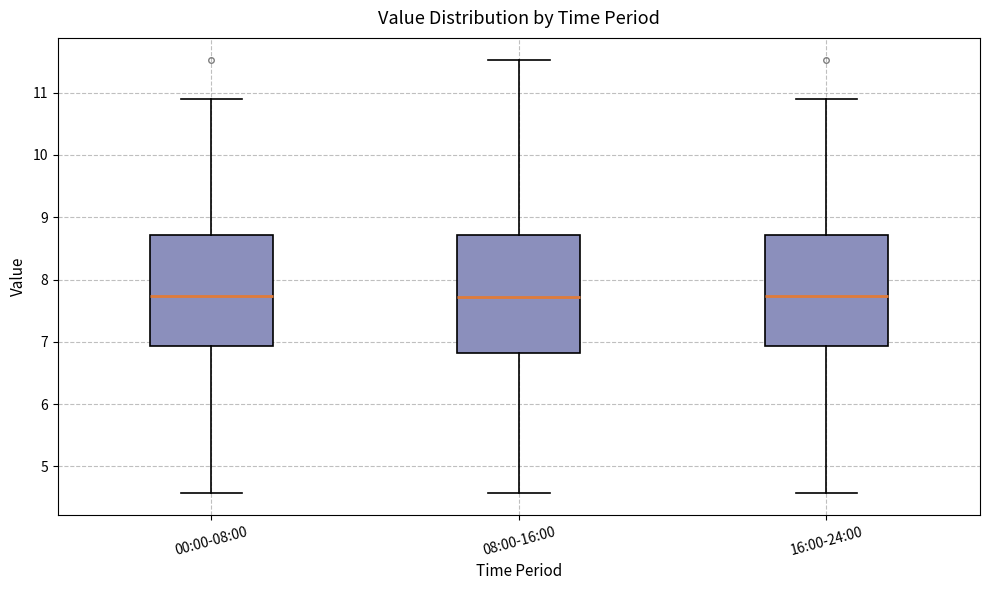

Reading left to right, transcribe this box plot: for each box, give where its median line is, the range the box spans, and where its two whiskers end, as read against the y-axis. The values are not printed on the chart, so give them approximately, as read against the axis.

00:00-08:00: median 7.7, box 6.9 to 8.7, whiskers 4.6 to 10.9
08:00-16:00: median 7.7, box 6.8 to 8.7, whiskers 4.6 to 11.5
16:00-24:00: median 7.7, box 6.9 to 8.7, whiskers 4.6 to 10.9